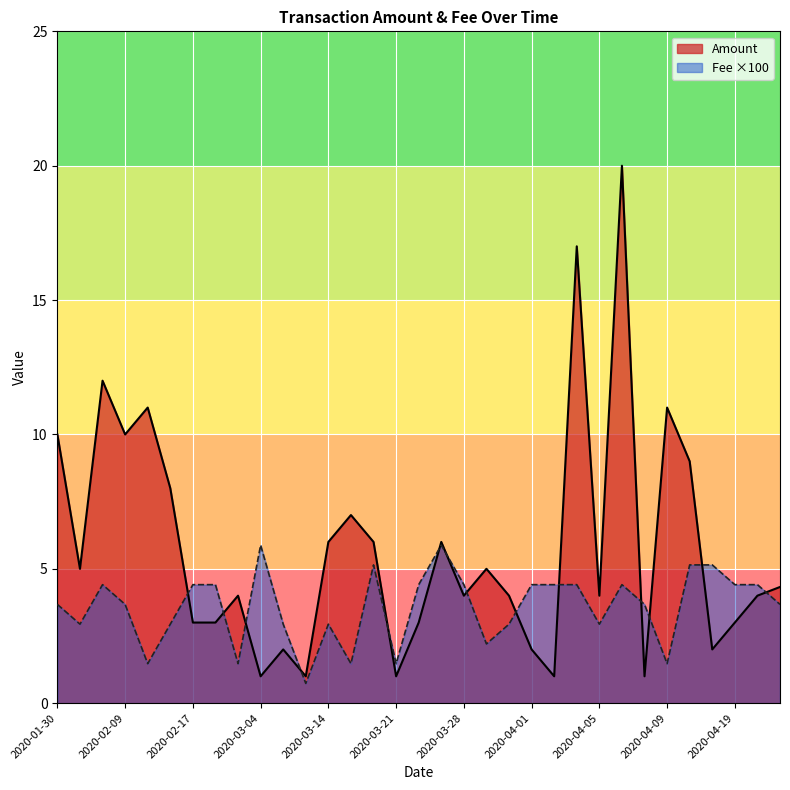

What is the value of the Fee ×100 point at the 11th from the left?

2.9